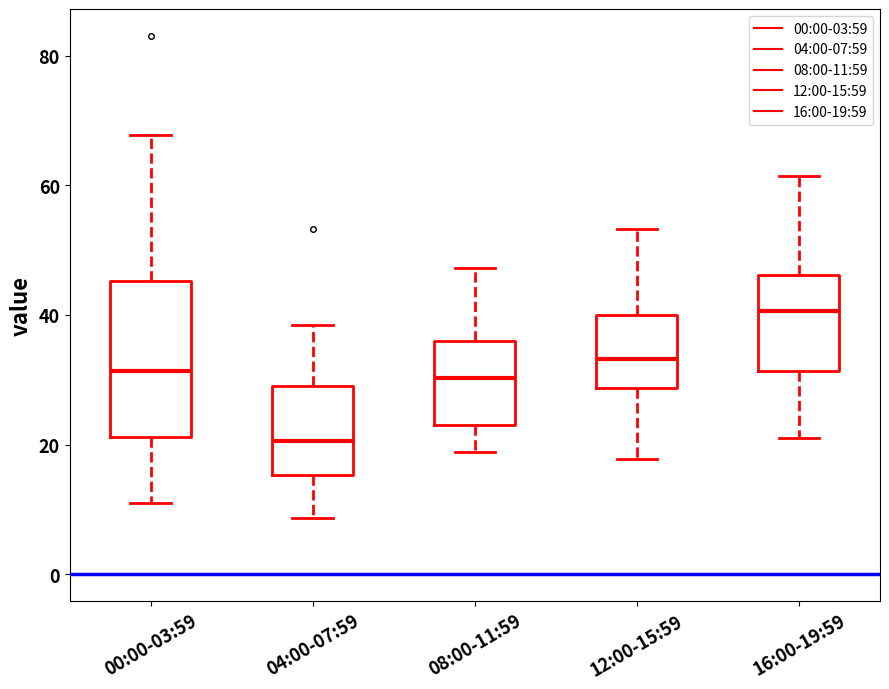

Where is the upper edge of the box for 08:00-11:59 on the y-axis? The values are not printed on the chart, so give them approximately, as read against the axis.

36